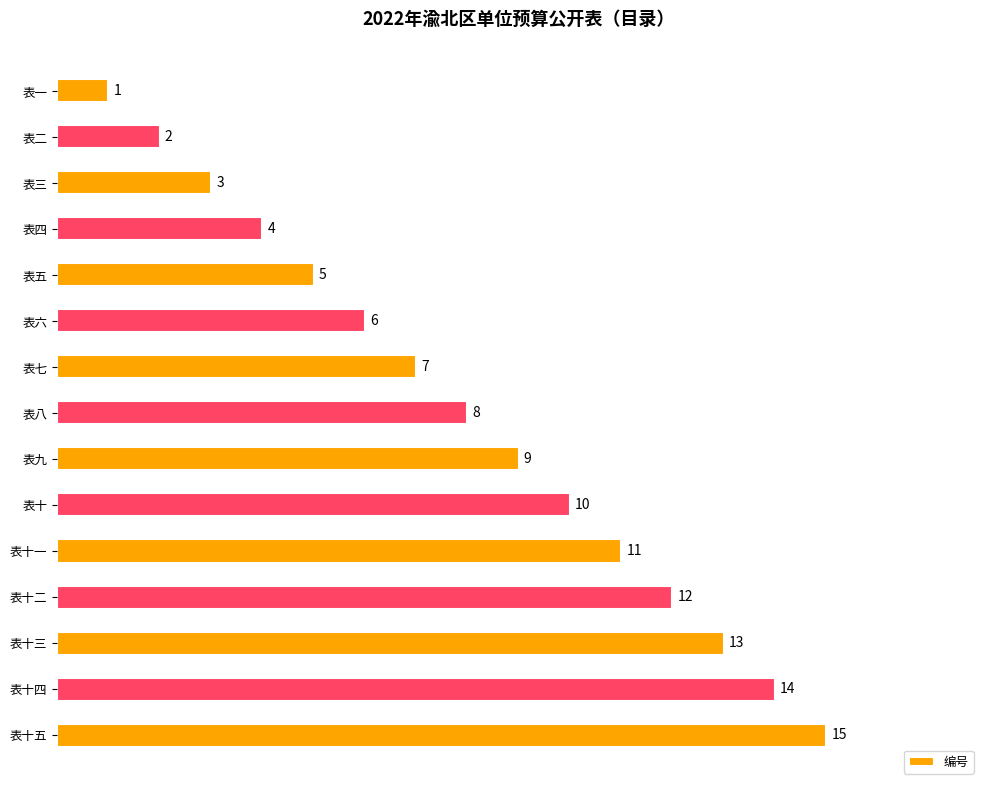

What is the label of the 11th bar from the top?

表十一